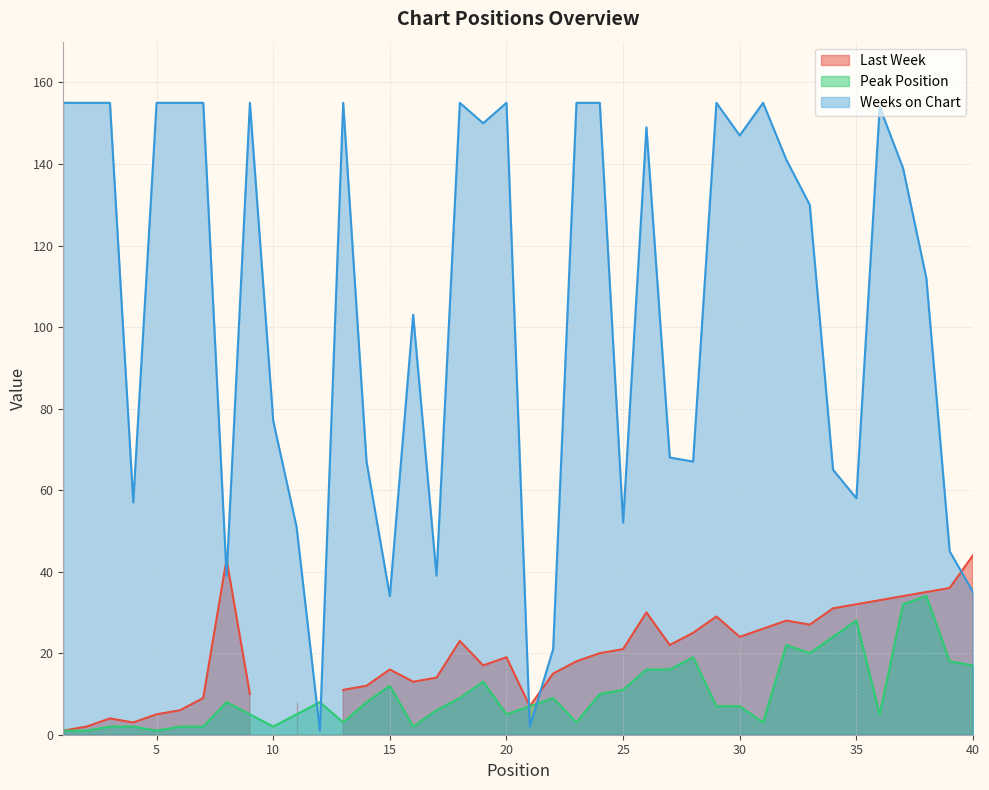

Which series ends up on top after the final intersection of Weeks on Chart and Peak Position?

Weeks on Chart